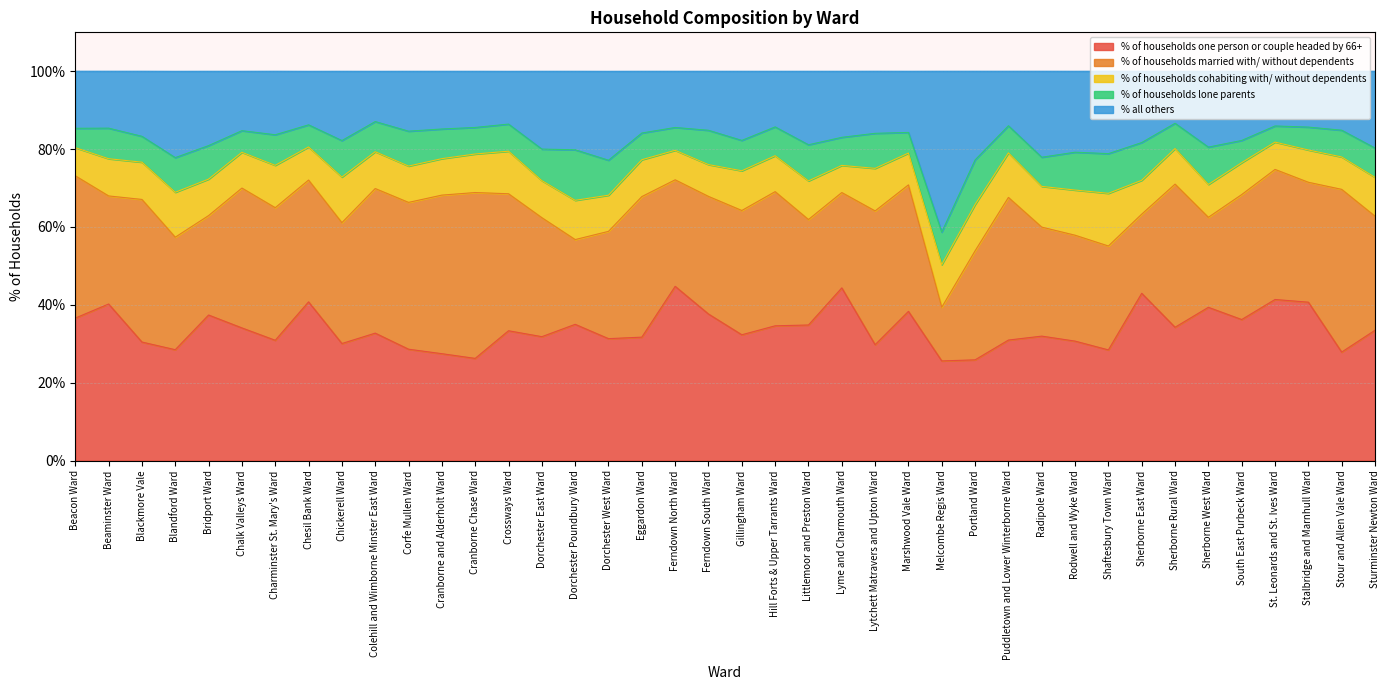

True or false: % of households married with/ without dependents has a value of 14.4 at Charminster St. Mary's Ward.

False